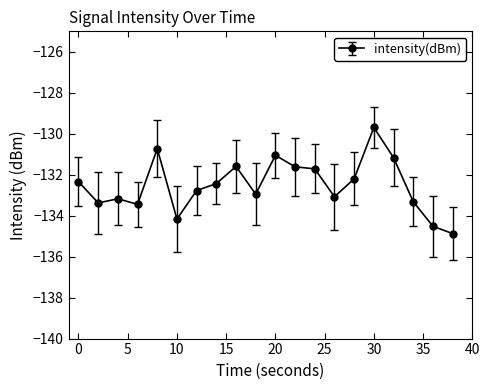

What is the maximum value shown in the chart?

-129.7